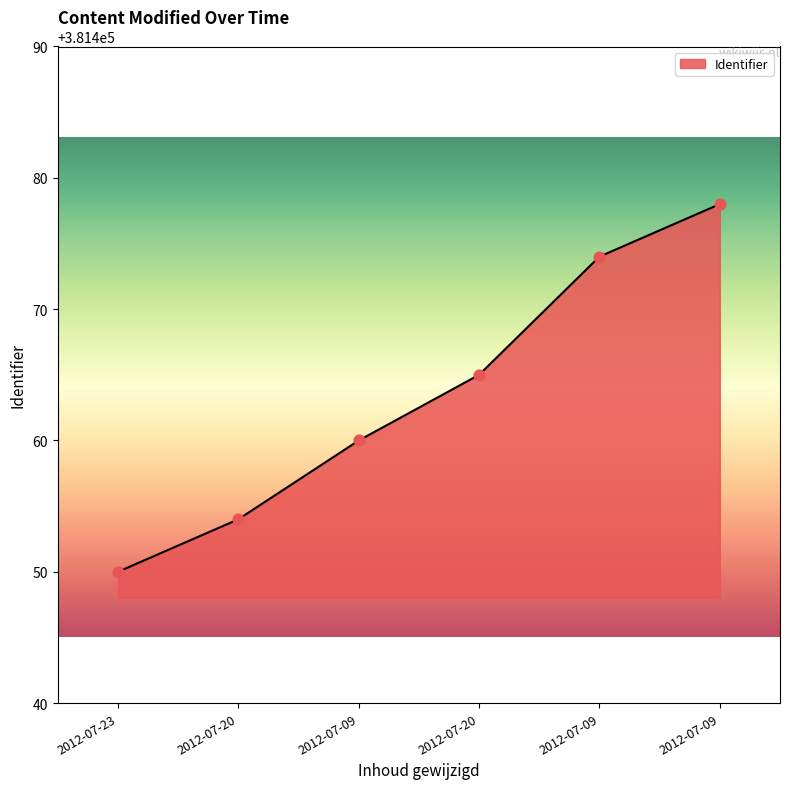

How many values are below 381465?

3